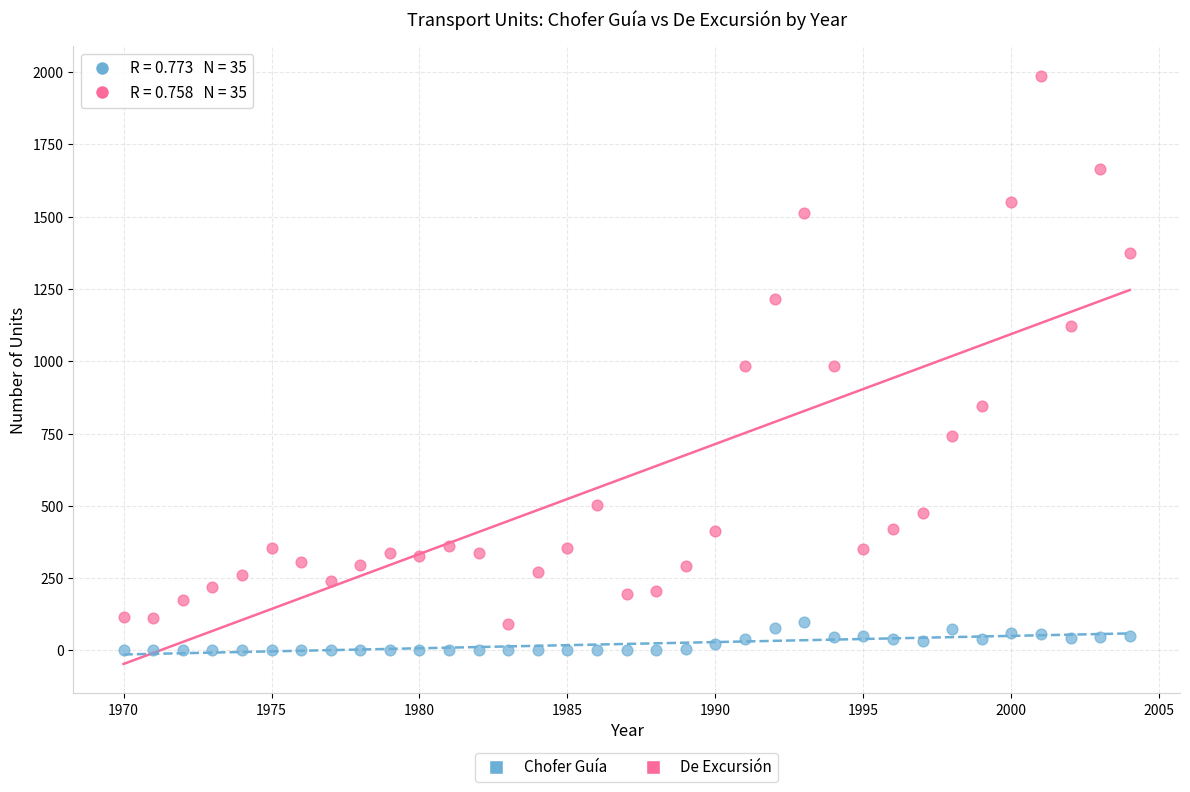

Which series contains the lowest Y value?

Chofer Guía